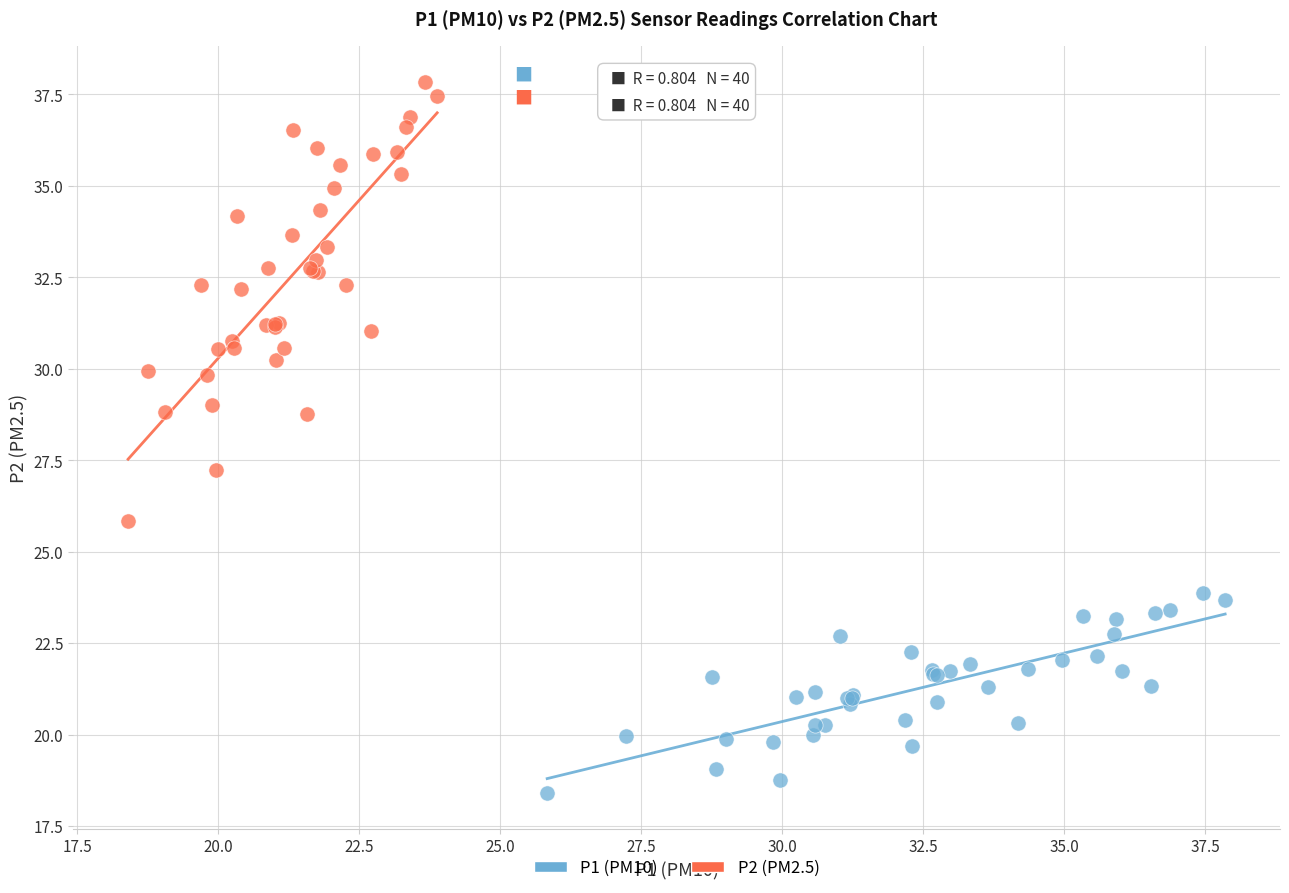

Which series has the largest Y range (max minus min)?

P2 (PM2.5)